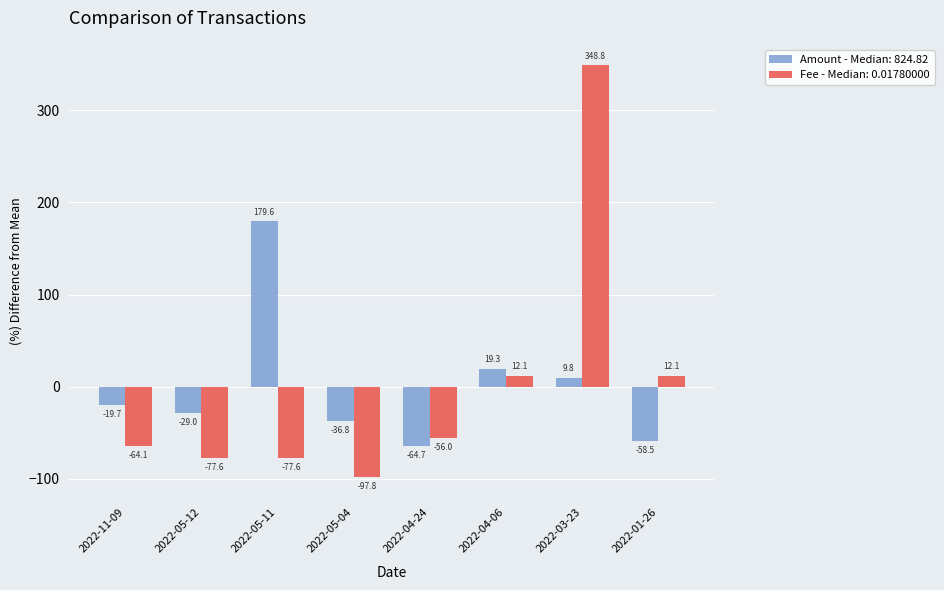

Reading left to right, list all the values displayed in this chart.

Amount - Median: 824.82: -19.7	-29.0	179.6	-36.8	-64.7	19.3	9.8	-58.5
Fee - Median: 0.01780000: -64.1	-77.6	-77.6	-97.8	-56.0	12.1	348.8	12.1